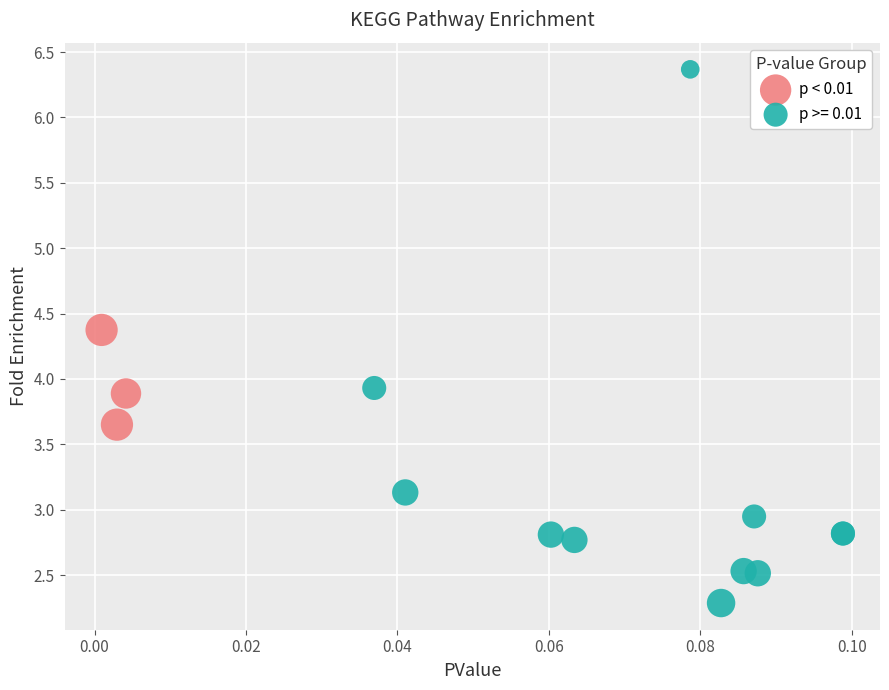

Which series contains the lowest Y value?

p >= 0.01